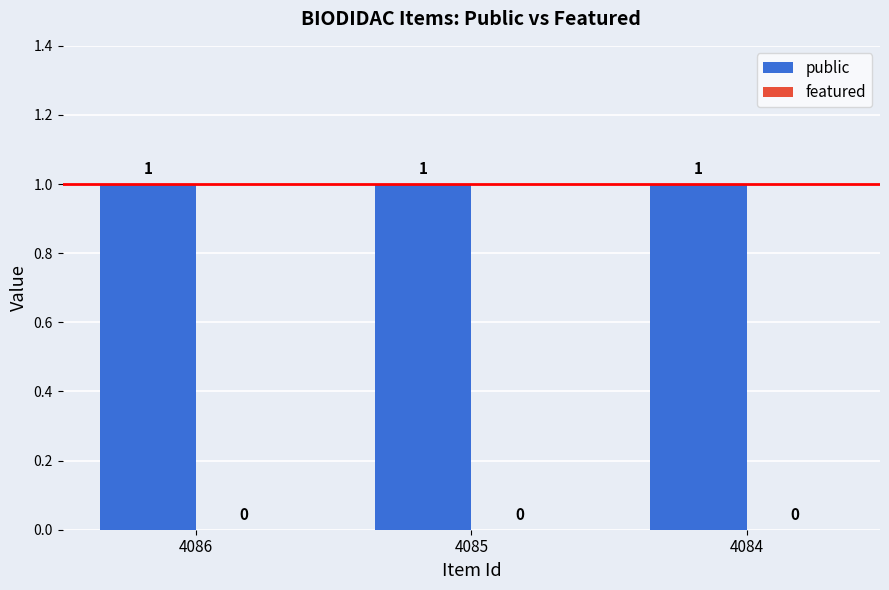

Rank the series at 4085 from highest to lowest value.

public, featured